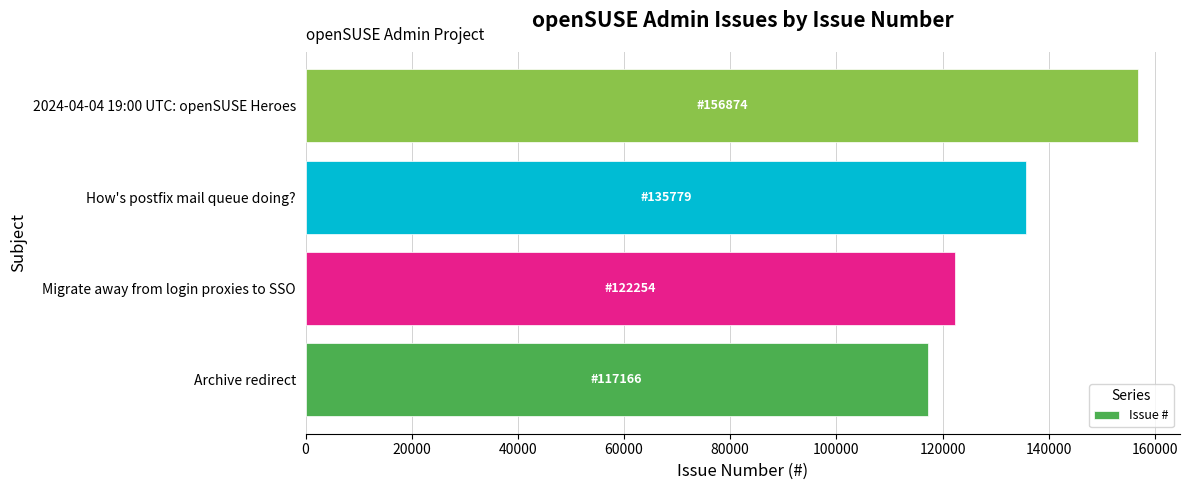

Where is the data nearest to the value 137020?

How's postfix mail queue doing?